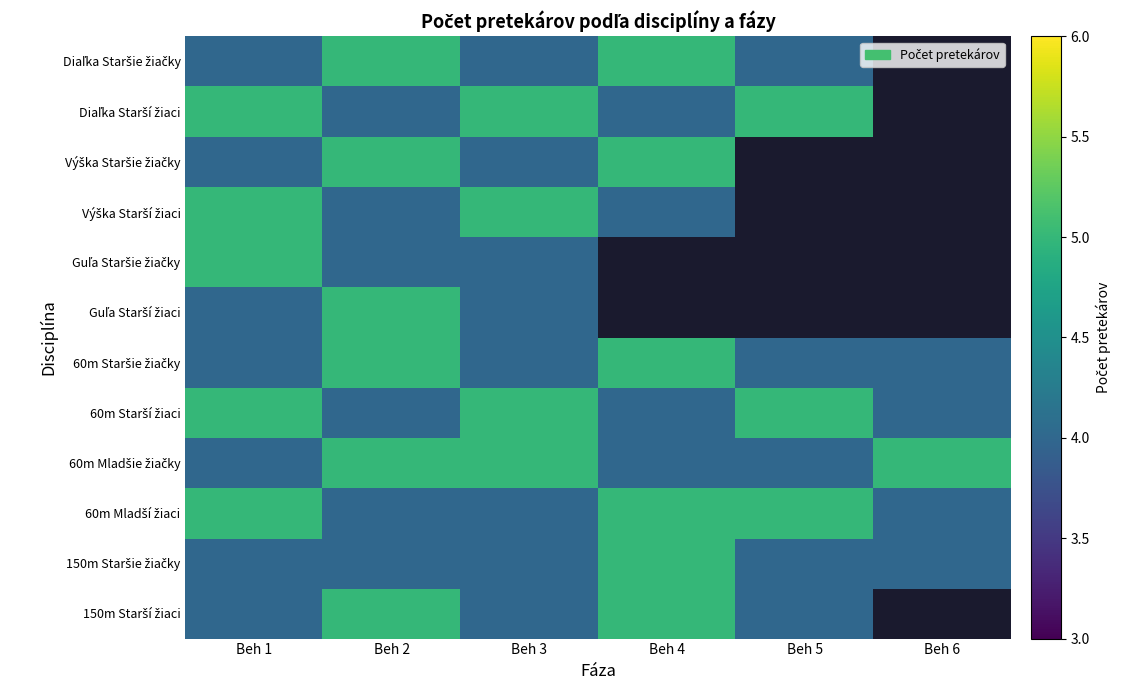

Read the 60m Mladší žiaci value at Beh 5.

5.0